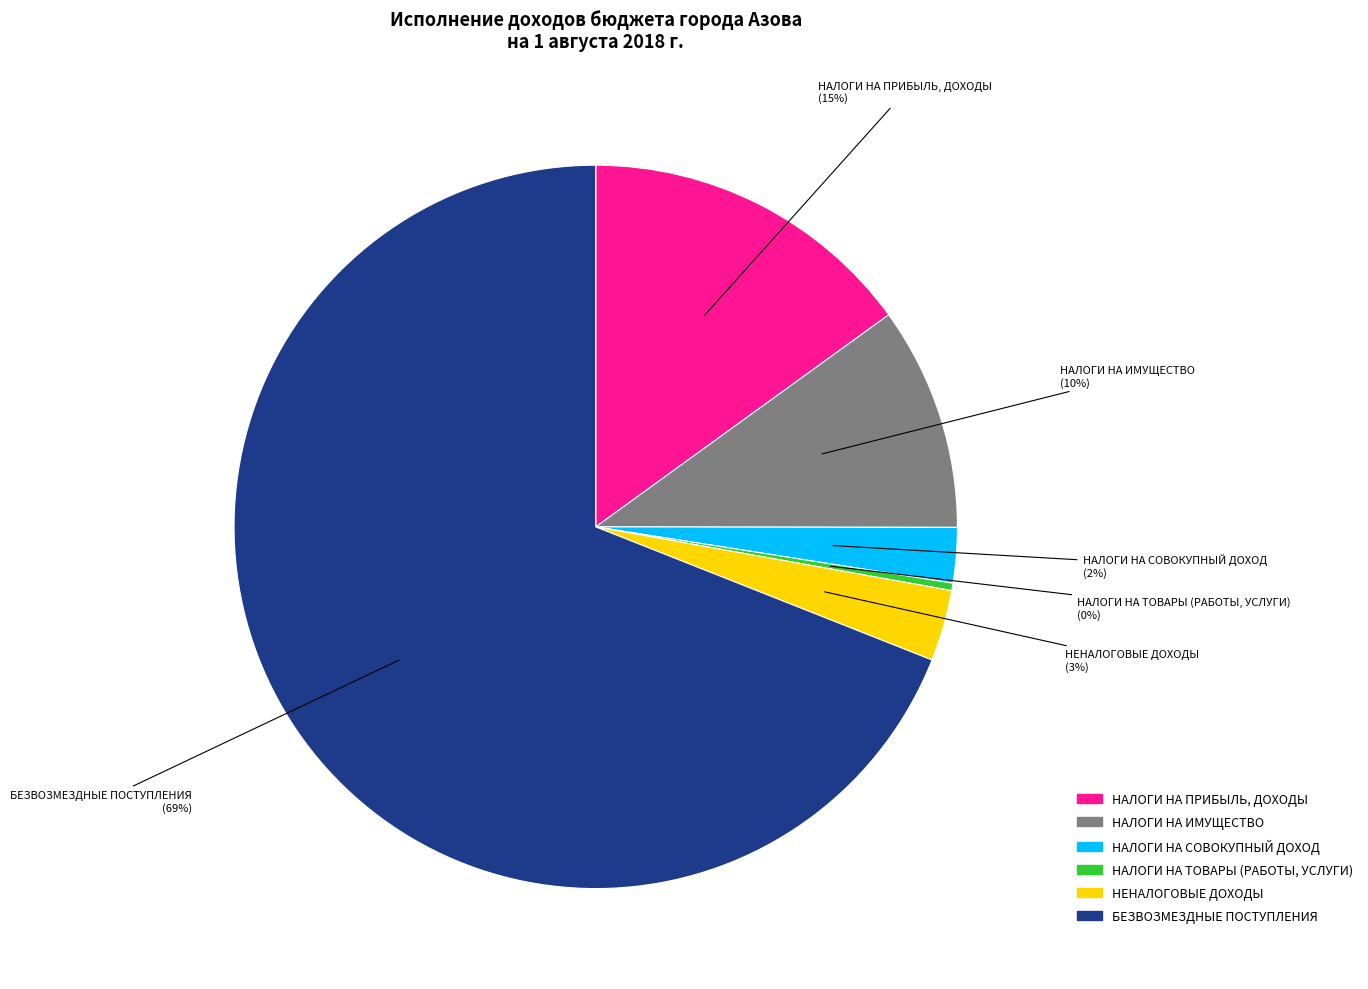

Is there any slice that represents more than half of the pie?

Yes